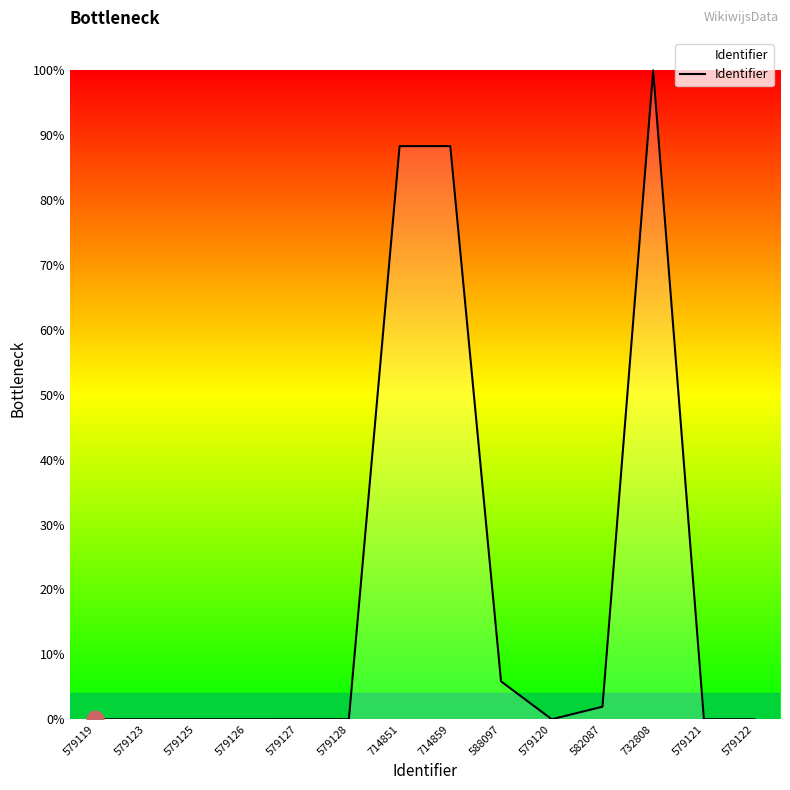

List the labels in order of value, largest first.

732808, 714859, 714851, 588097, 582087, 579128, 579127, 579126, 579125, 579123, 579122, 579121, 579120, 579119